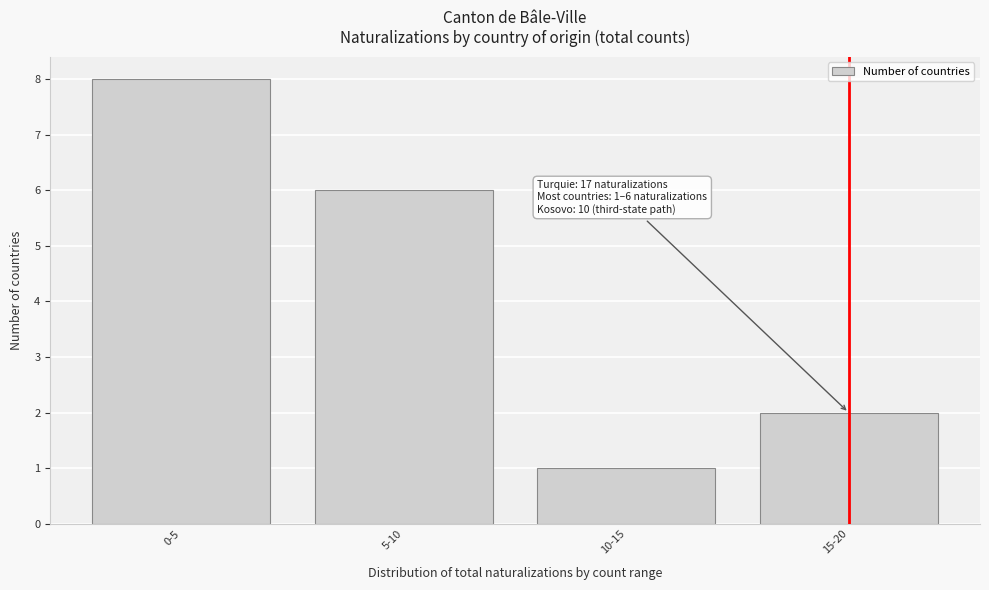

Reading left to right, list all the values displayed in this chart.

0-5=8	5-10=6	10-15=1	15-20=2